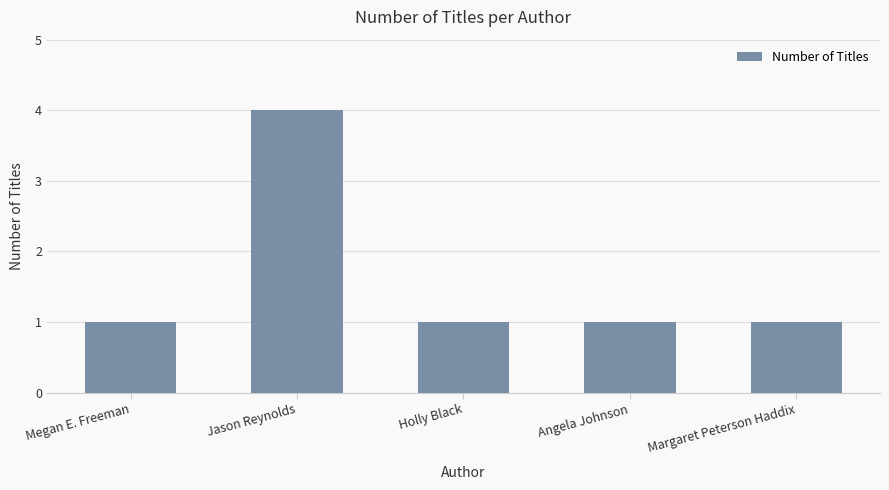

What is the maximum value shown in the chart?

4